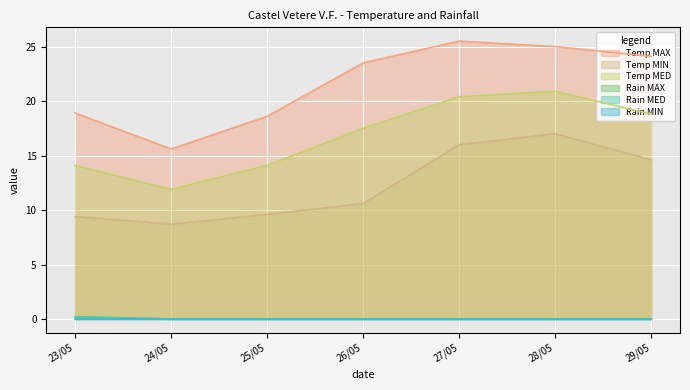

Between 23/05 and 28/05, which is larger?

28/05